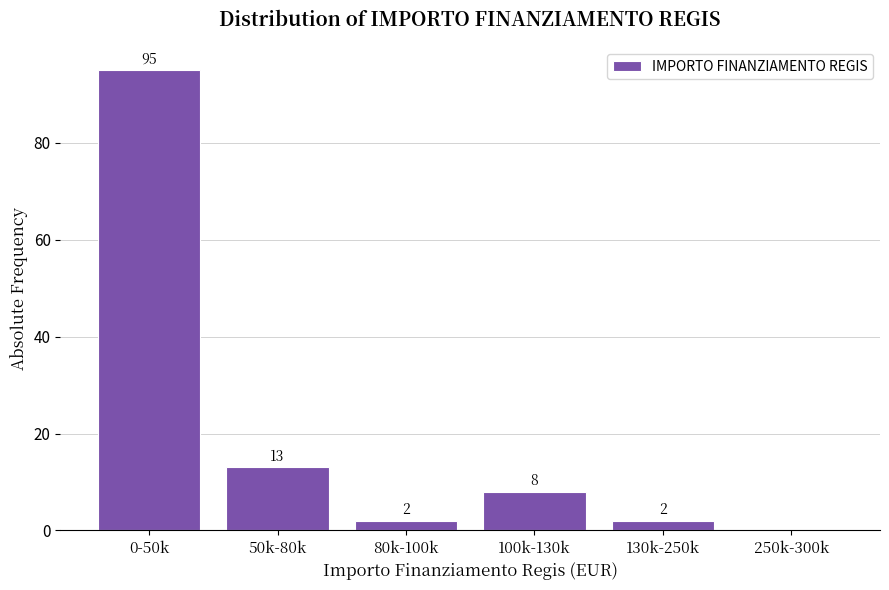

Reading left to right, list all the values displayed in this chart.

0-50k=95	50k-80k=13	80k-100k=2	100k-130k=8	130k-250k=2	250k-300k=0